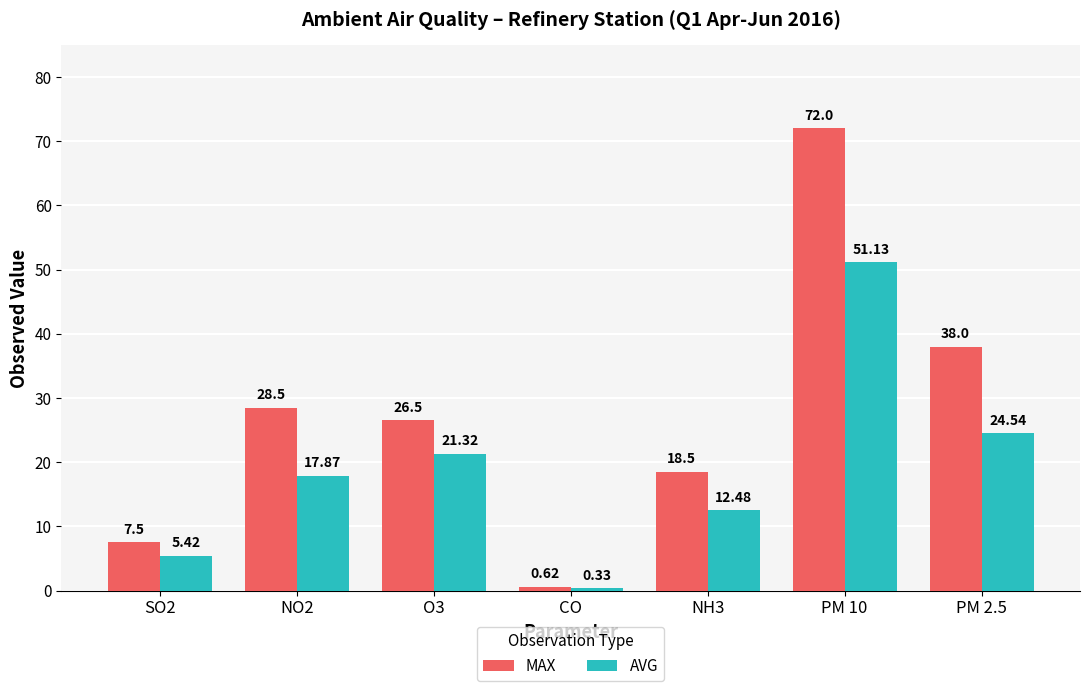

Is the value of MAX at SO2 greater than the value of AVG at PM 10?

No